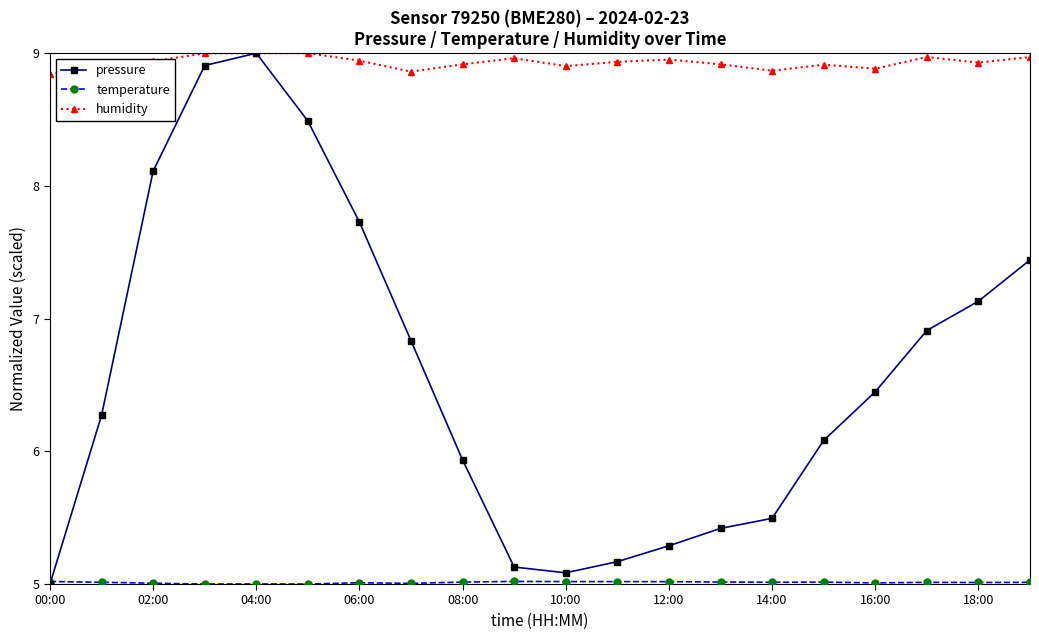

True or false: pressure has more than 0 interior local peaks.

True